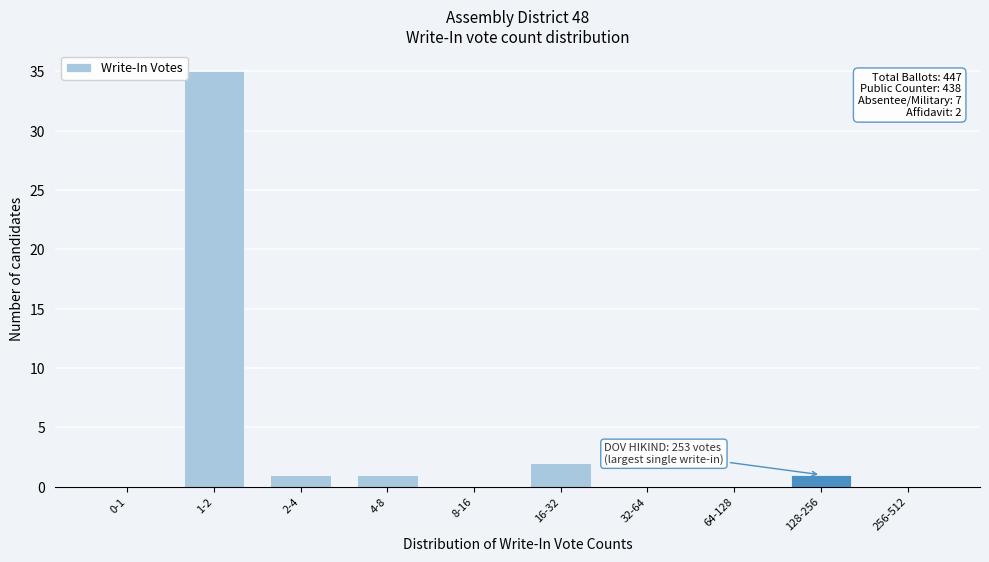

Reading left to right, what are all the values shown in this chart?

0-1=0	1-2=35	2-4=1	4-8=1	8-16=0	16-32=2	32-64=0	64-128=0	128-256=1	256-512=0